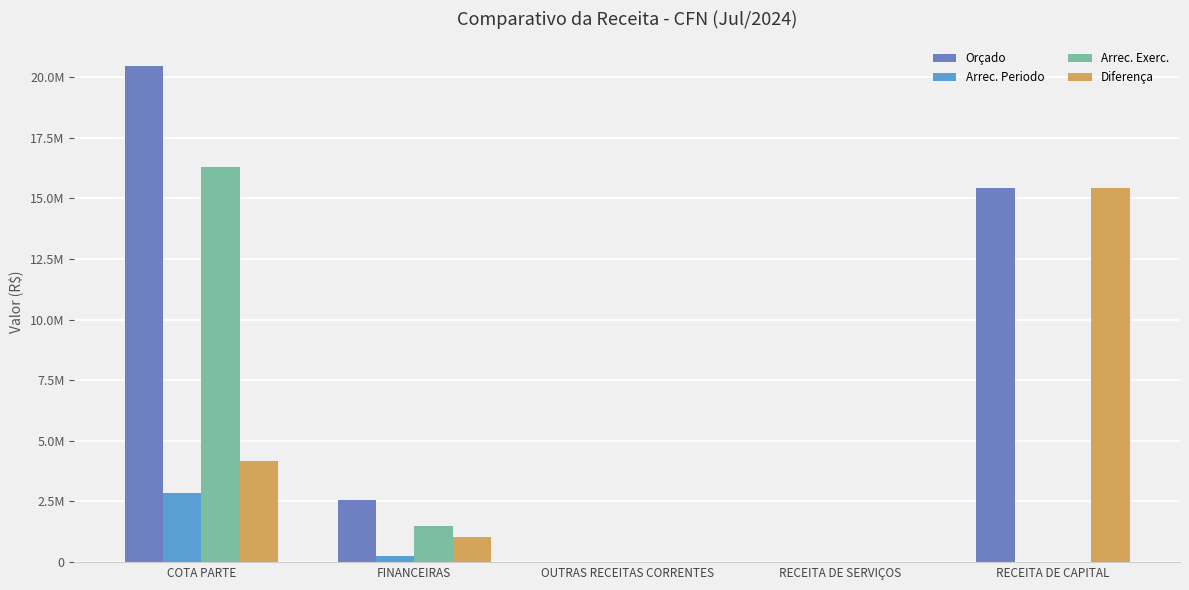

True or false: Arrec. Exerc. has a value of 0.0 at RECEITA DE CAPITAL.

True